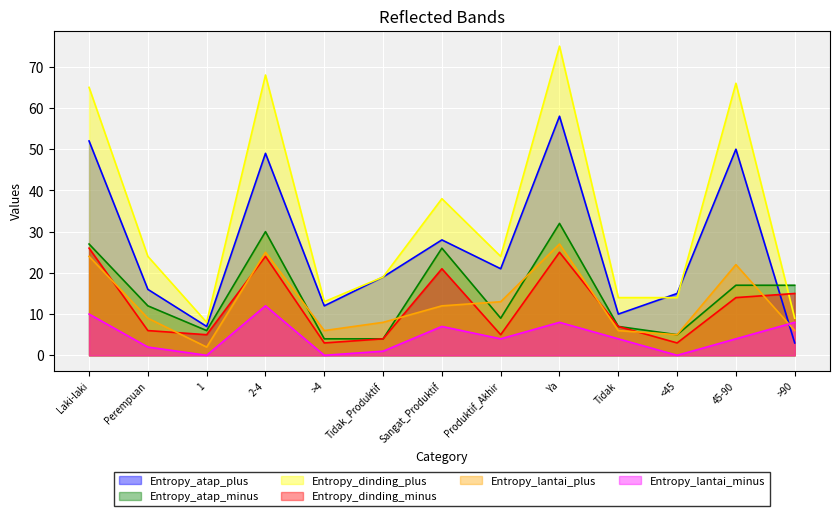

How many data points in Entropy_atap_minus are above 12?

6